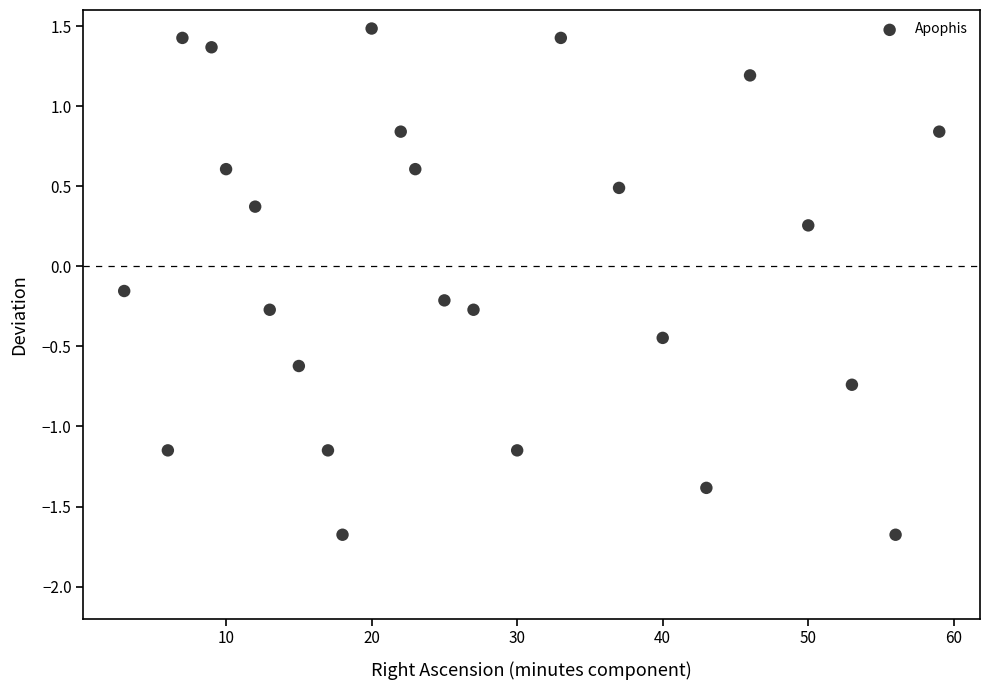

What is the range of X values (max minus min)?

56.0